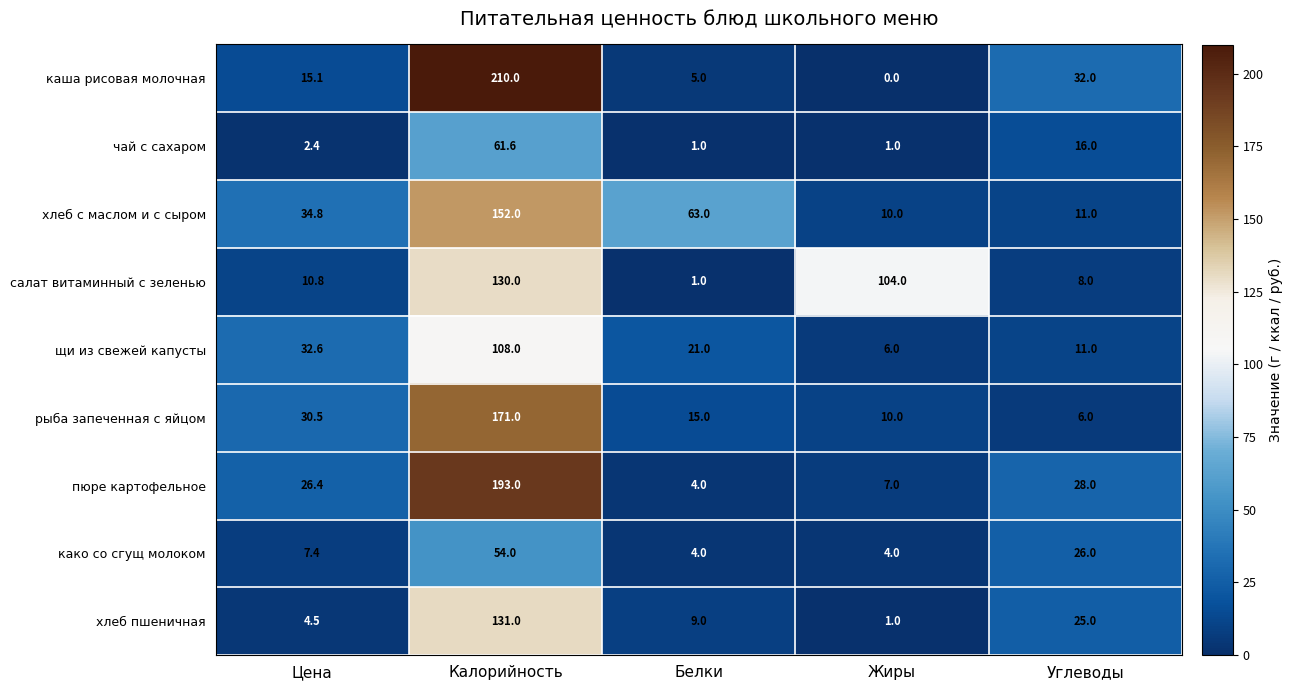

What is the sum of the хлеб с маслом и с сыром values at Цена and Жиры?

44.8